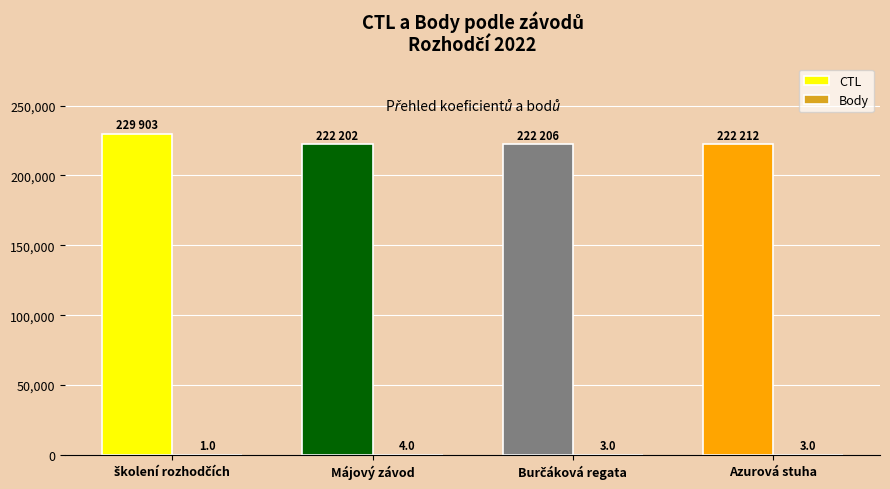

What is the approximate value of CTL at Májový závod, to the nearest 50?

222200